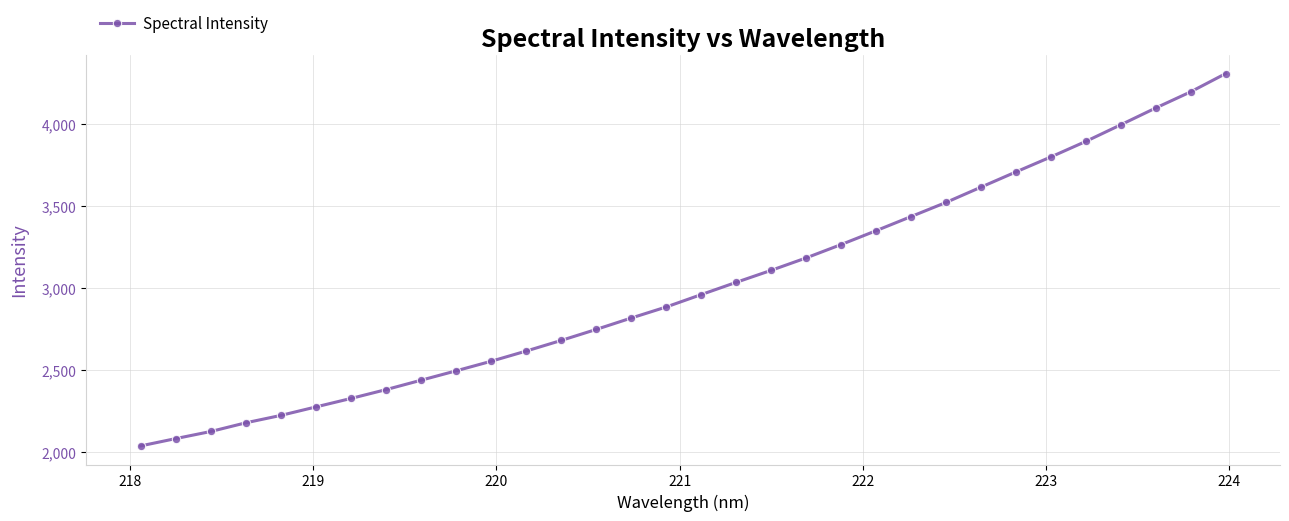

How many lines are shown in the chart?

1